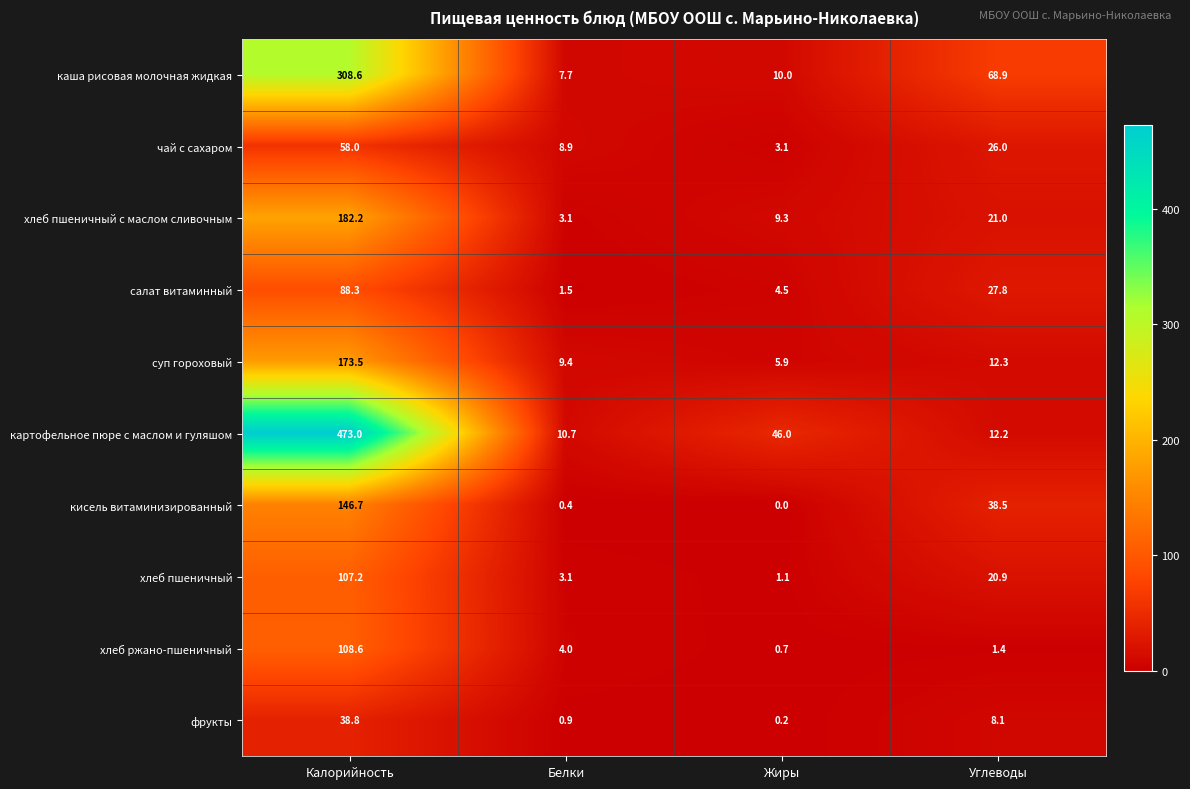

Which category has the lowest value across all series?

Жиры